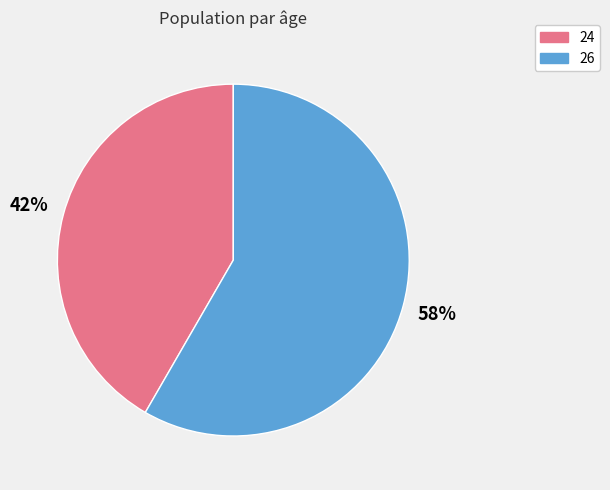

Count the number of slices in the pie.

2